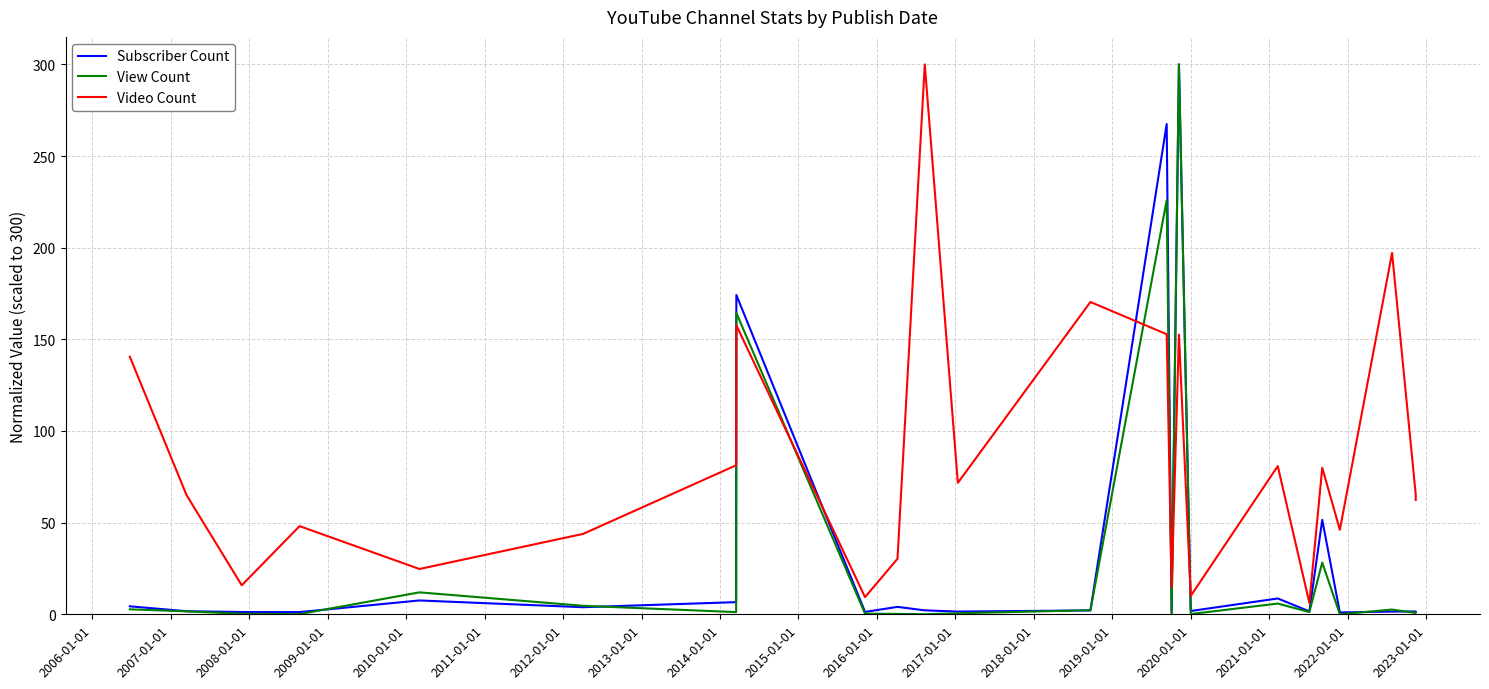

Reading left to right, extract all data points from this chart.

Subscriber Count: 4.4	1.7	1.2	1.2	7.6	3.9	6.6	174.2	1.3	4.0	2.2	1.5	2.1	267.5	1.0	300.0	1.8	8.6	1.6	51.5	1.0	1.5	1.5	1.2
View Count: 2.7	1.6	0.3	0.1	12.0	4.6	1.2	164.4	0.3	0.2	0.1	0.6	2.2	226.0	0.2	300.0	0.1	5.9	1.2	28.2	0.0	2.6	0.7	0.9
Video Count: 140.5	65.0	15.8	48.1	24.7	43.9	81.3	157.7	9.4	30.3	300.0	71.7	170.4	152.8	14.9	152.6	10.0	80.8	6.2	80.0	46.1	197.1	65.5	62.4